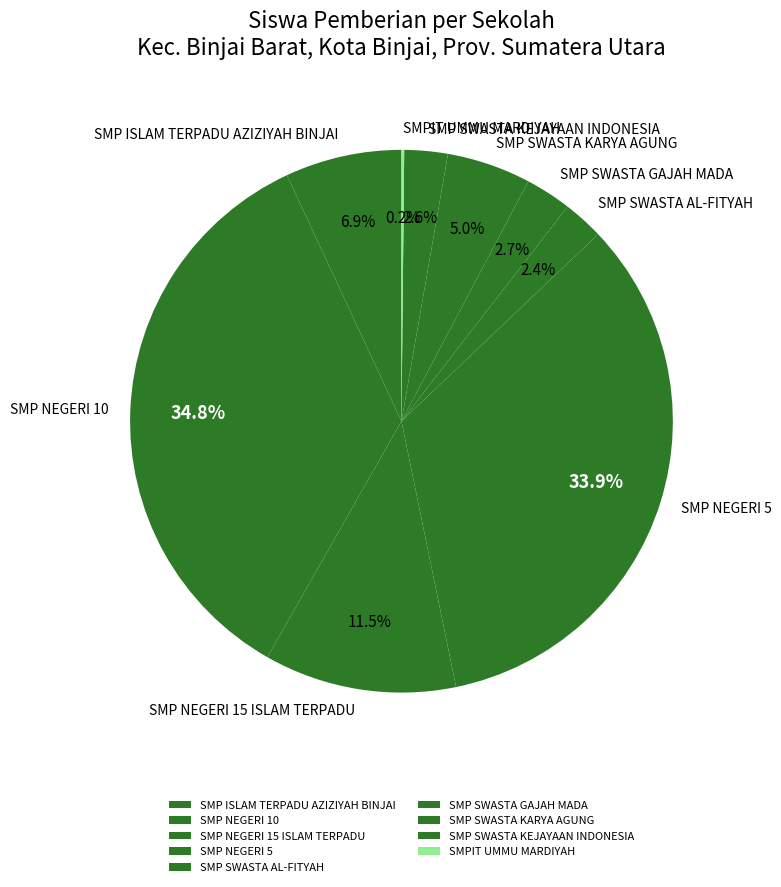

Between SMP SWASTA KARYA AGUNG and SMP NEGERI 15 ISLAM TERPADU, which is larger?

SMP NEGERI 15 ISLAM TERPADU